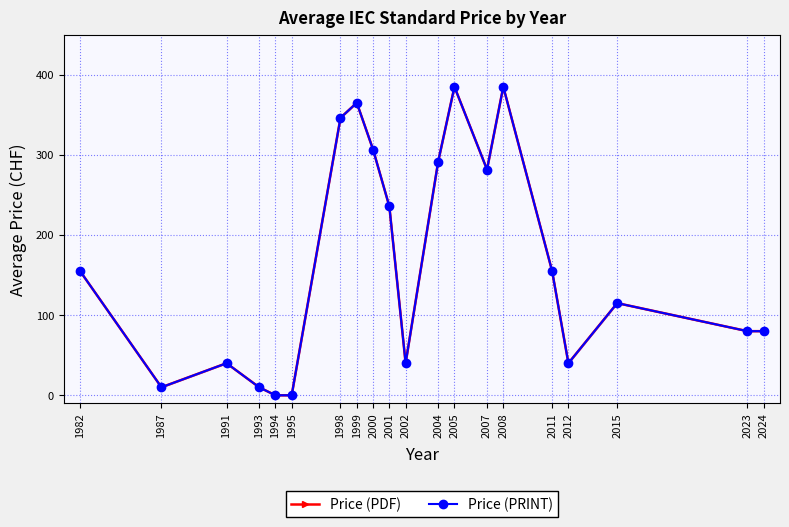

At which label is Price (PDF) closest to 192?

1982